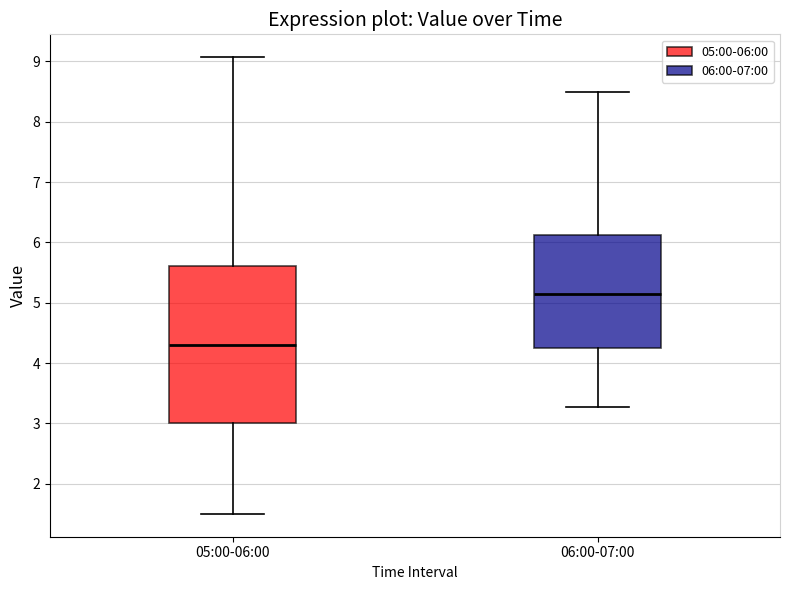

Reading left to right, transcribe this box plot: for each box, give where its median line is, the range the box spans, and where its two whiskers end, as read against the y-axis. The values are not printed on the chart, so give them approximately, as read against the axis.

05:00-06:00: median 4.3, box 3.0 to 5.6, whiskers 1.5 to 9.1
06:00-07:00: median 5.2, box 4.3 to 6.1, whiskers 3.3 to 8.5